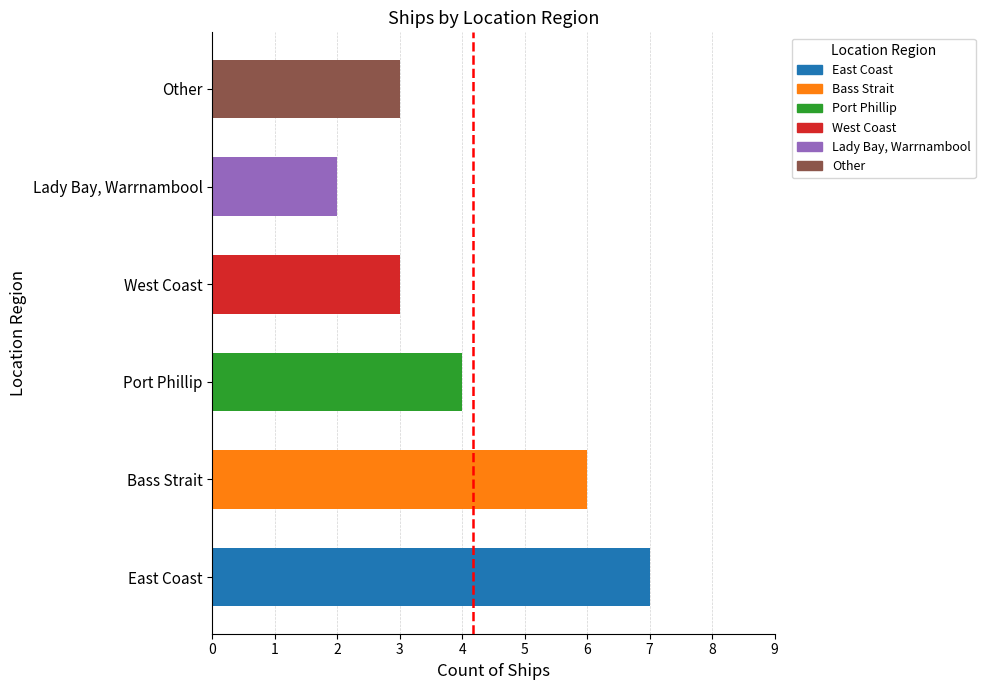

What position from the left is Bass Strait?

2